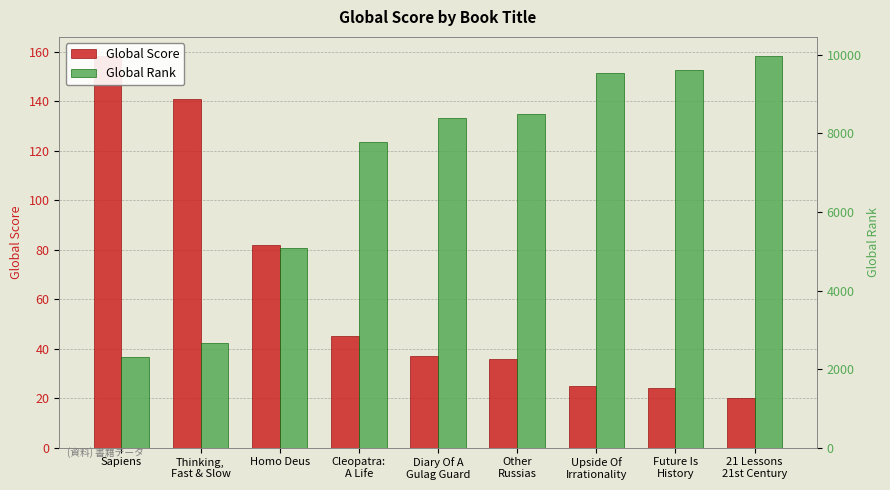

Reading left to right, transcribe all the data shown in this chart.

Global Score: Sapiens=158	Thinking,
Fast & Slow=141	Homo Deus=82	Cleopatra:
A Life=45	Diary Of A
Gulag Guard=37	Other
Russias=36	Upside Of
Irrationality=25	Future Is
History=24	21 Lessons
21st Century=20
Global Rank: Sapiens=2298	Thinking,
Fast & Slow=2667	Homo Deus=5082	Cleopatra:
A Life=7791	Diary Of A
Gulag Guard=8387	Other
Russias=8502	Upside Of
Irrationality=9535	Future Is
History=9619	21 Lessons
21st Century=9961